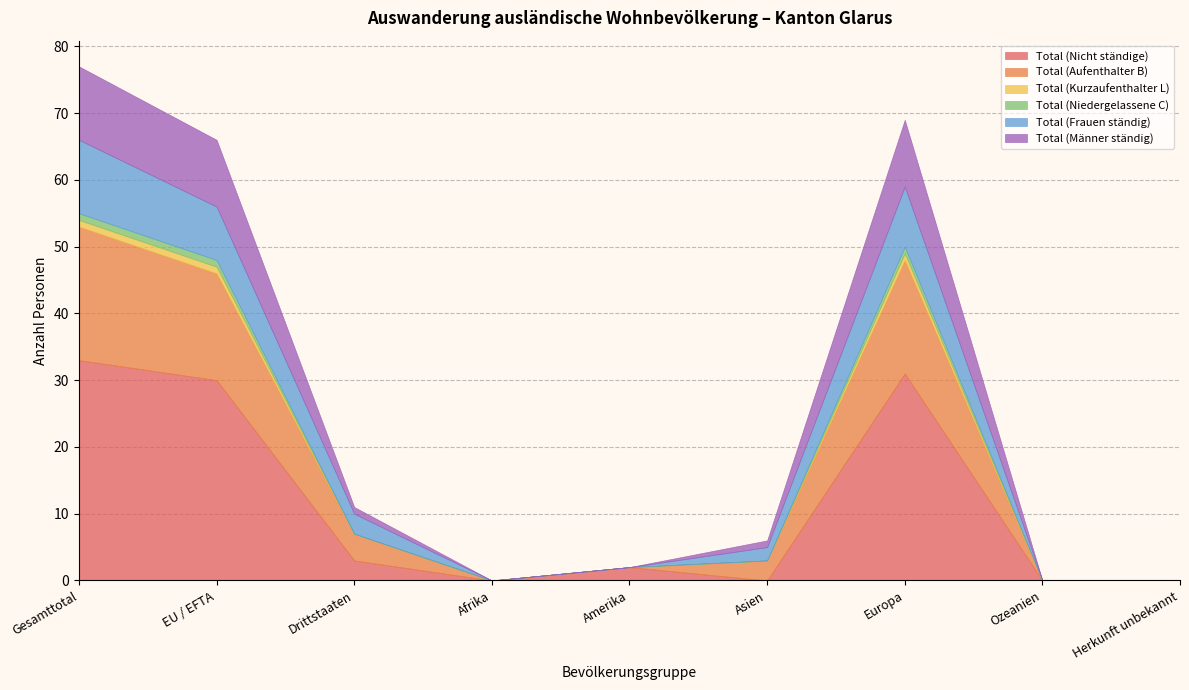

Reading right to left, transcribe all the data shown in this chart.

Total (Nicht ständige): 0	0	31	0	2	0	3	30	33
Total (Aufenthalter B): 0	0	17	3	0	0	4	16	20
Total (Kurzaufenthalter L): 0	0	1	0	0	0	0	1	1
Total (Niedergelassene C): 0	0	1	0	0	0	0	1	1
Total (Frauen ständig): 0	0	9	2	0	0	3	8	11
Total (Männer ständig): 0	0	10	1	0	0	1	10	11